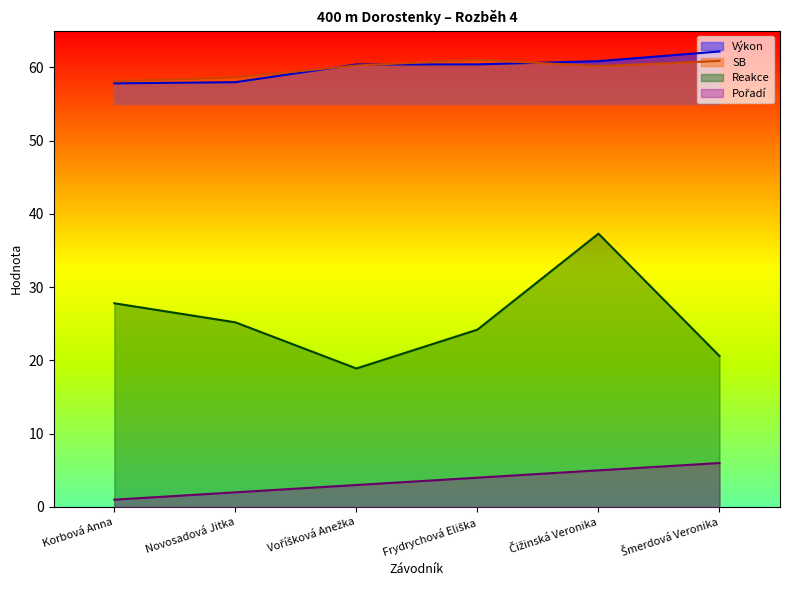

What is the minimum value shown in the chart?

1.0